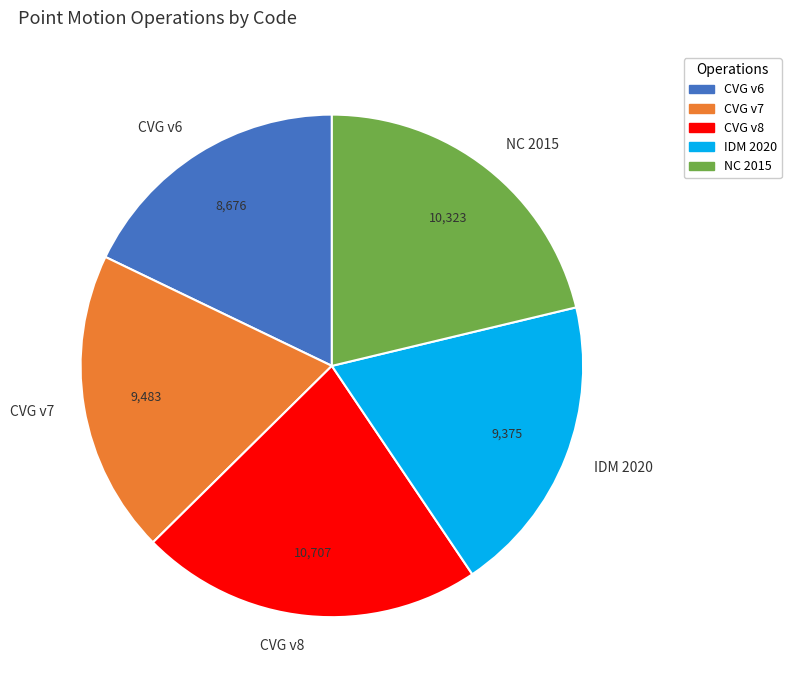

Is the sum of IDM 2020 and CVG v8 greater than half?

No